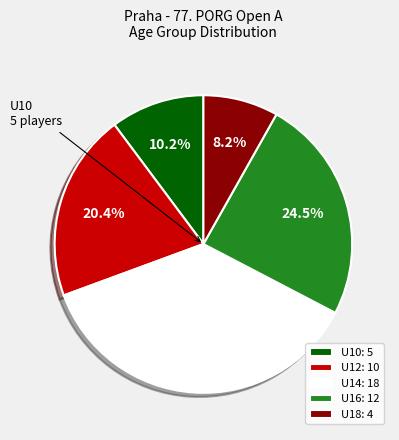

Approximately how many times larger is the value at U18: 4 compared to U16: 12?

0.3